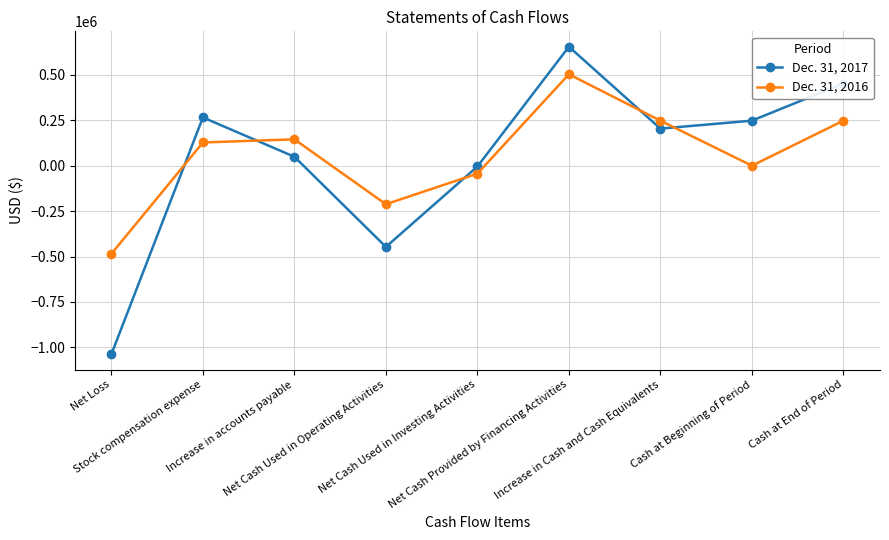

What is the minimum value for Dec. 31, 2016?

-484982